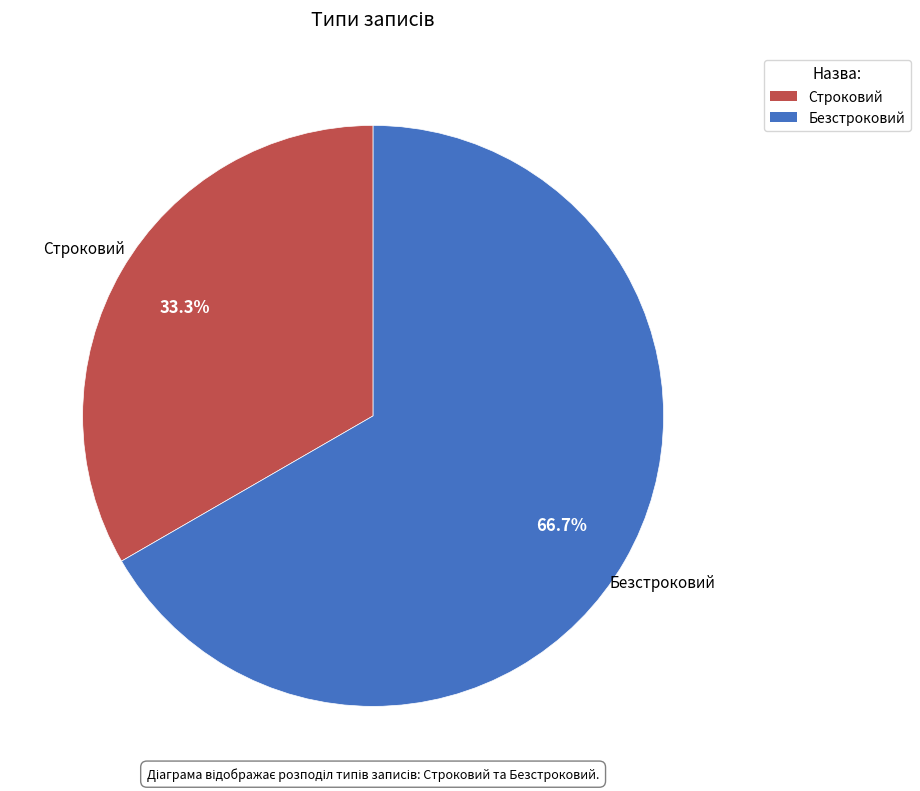

Which category accounts for the majority?

Безстроковий